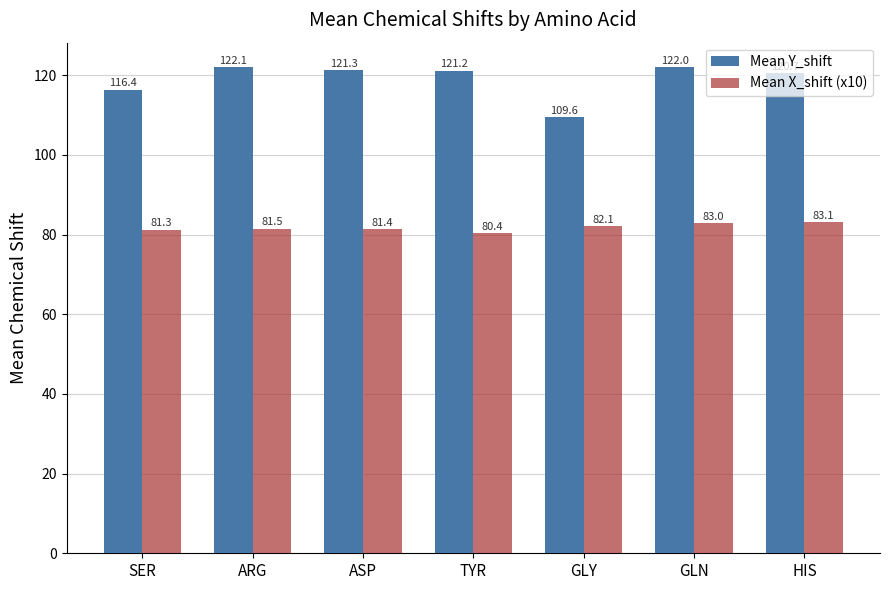

What are all the series names shown in the legend?

Mean Y_shift, Mean X_shift (x10)